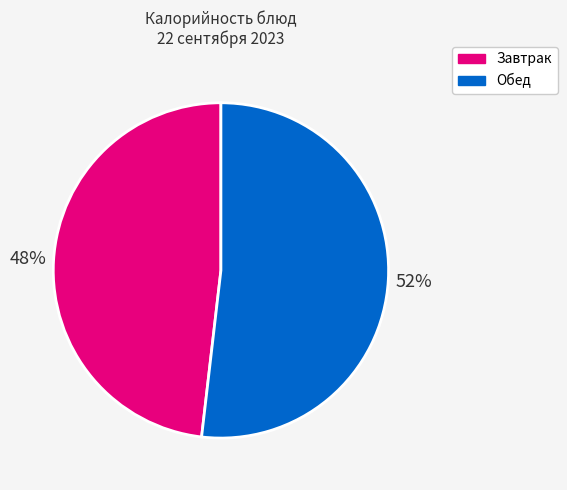

Is there a majority slice in this chart?

Yes